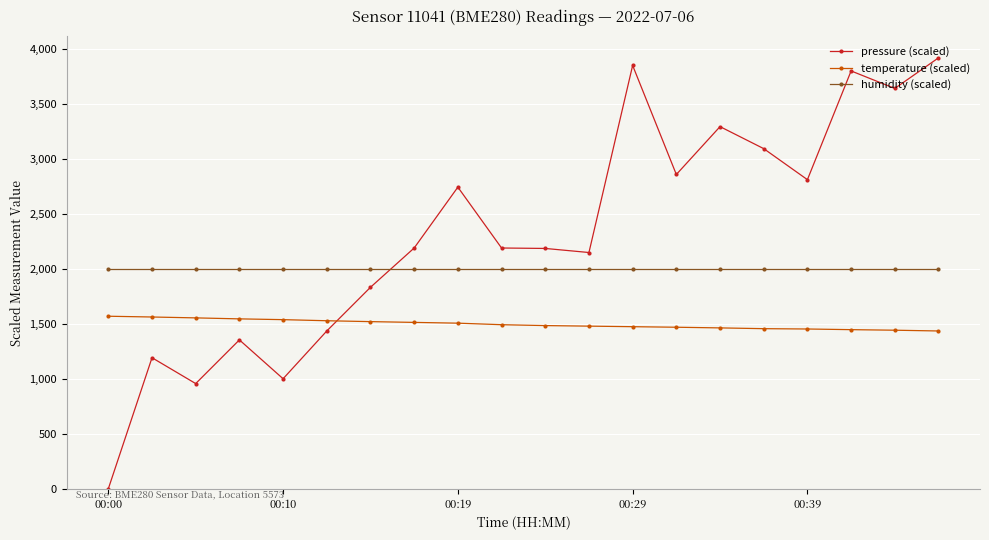

At how many categories does at least one series exceed 350?

20